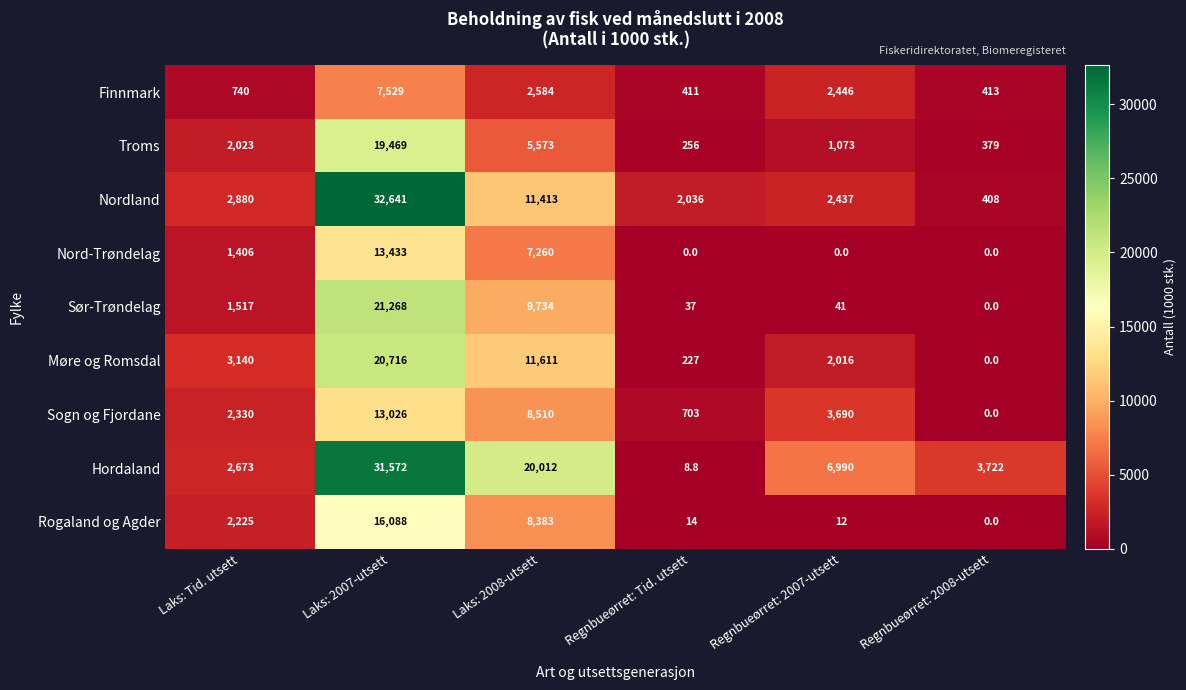

List the labels in order of Finnmark value, smallest first.

Regnbueørret: Tid. utsett, Regnbueørret: 2008-utsett, Laks: Tid. utsett, Regnbueørret: 2007-utsett, Laks: 2008-utsett, Laks: 2007-utsett